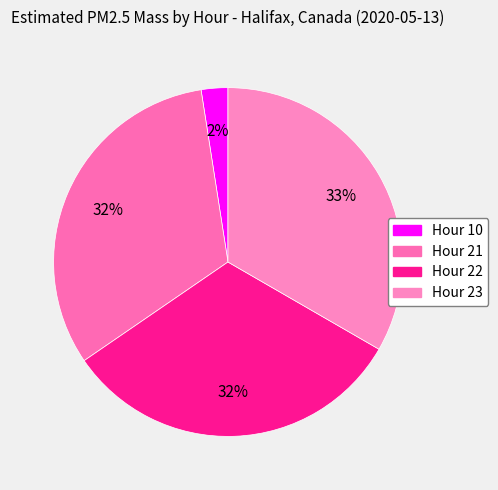

What percentage is the Hour 10 slice, to the nearest percent?

2%